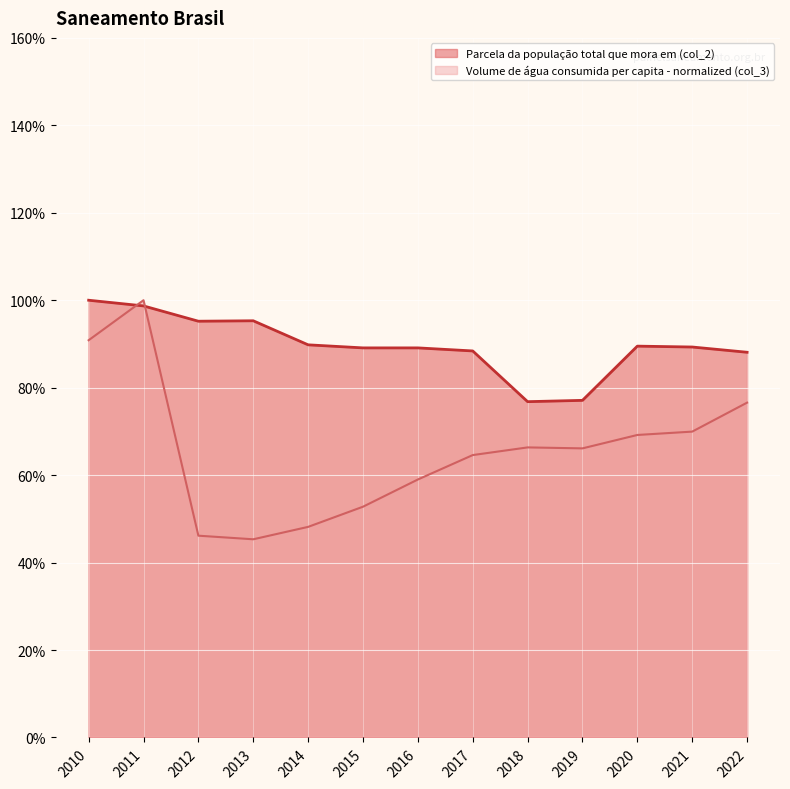

What is the average value of the Parcela da populacao total que mora em (col_2) series?

0.9